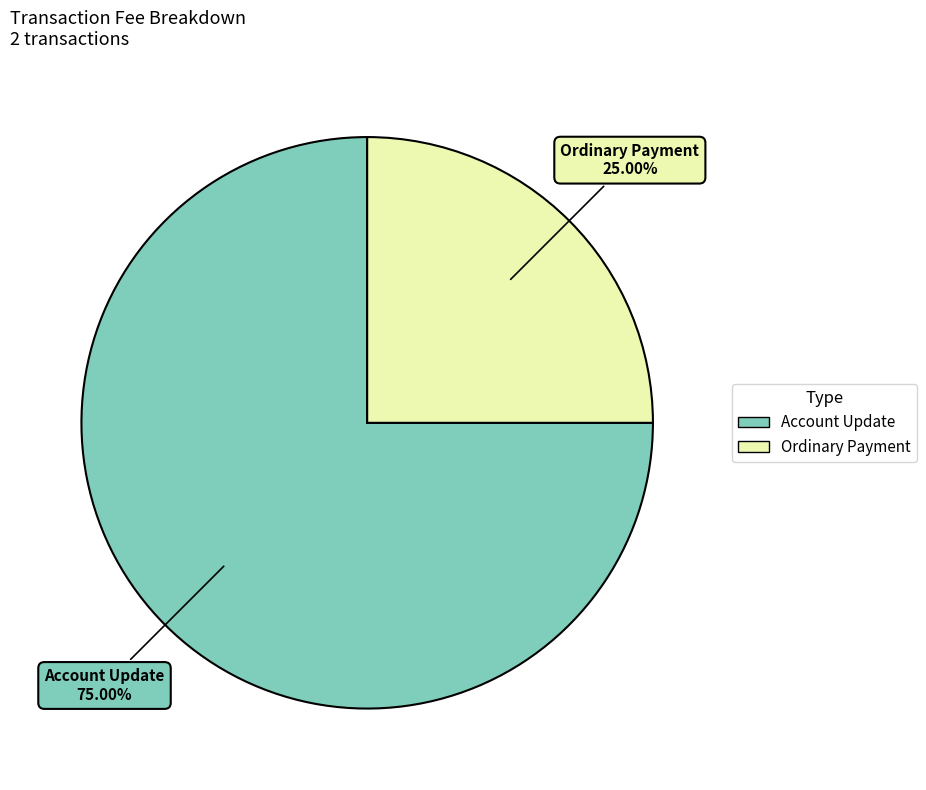

How much of the chart is everything except Ordinary Payment?

75.0%